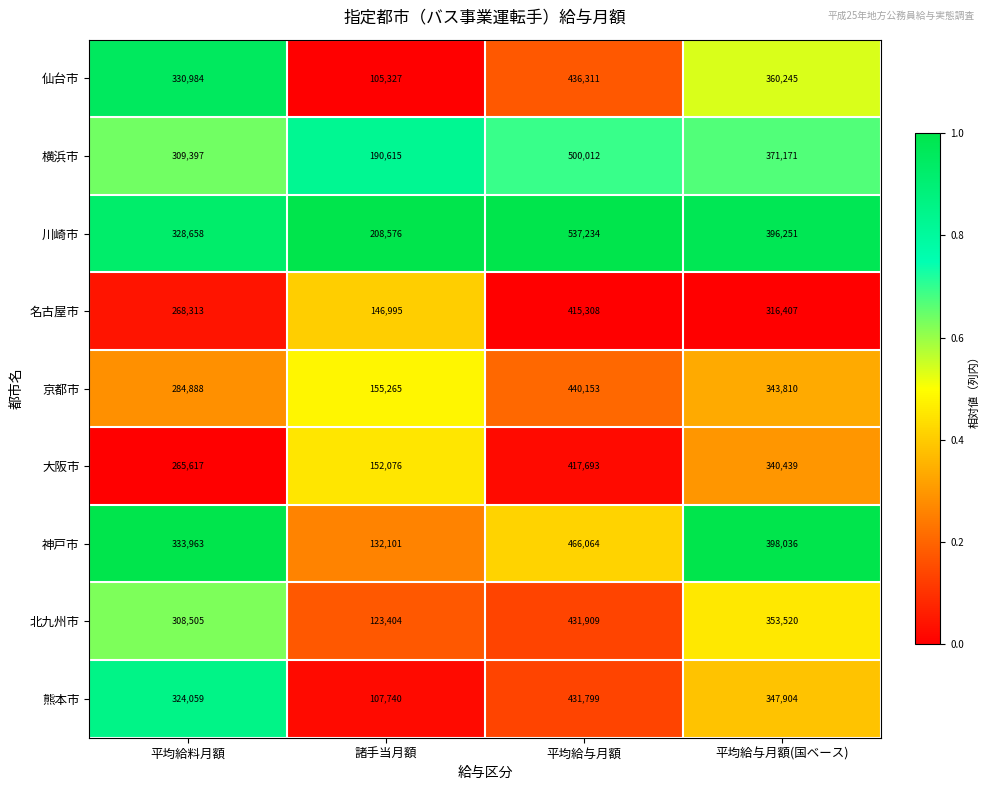

At which label does 北九州市 first exceed 353520?

平均給与月額